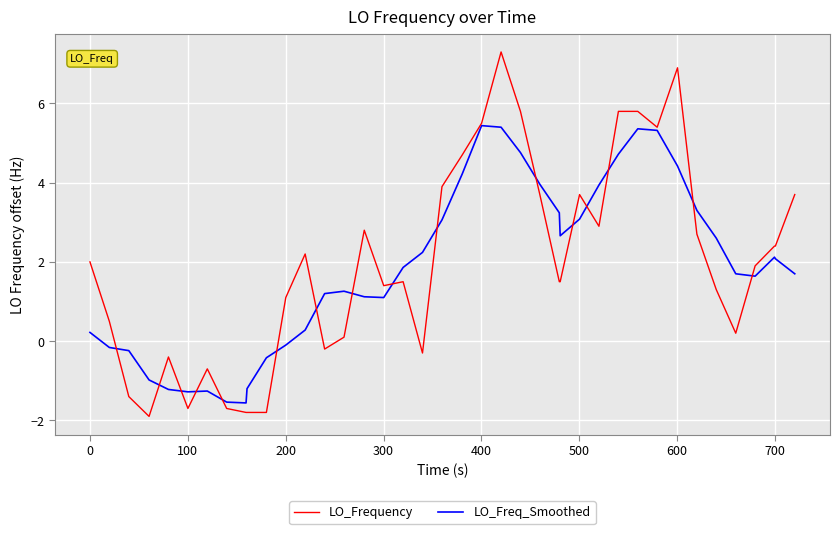

List the series in order of their peak value, lowest first.

LO_Freq_Smoothed, LO_Frequency